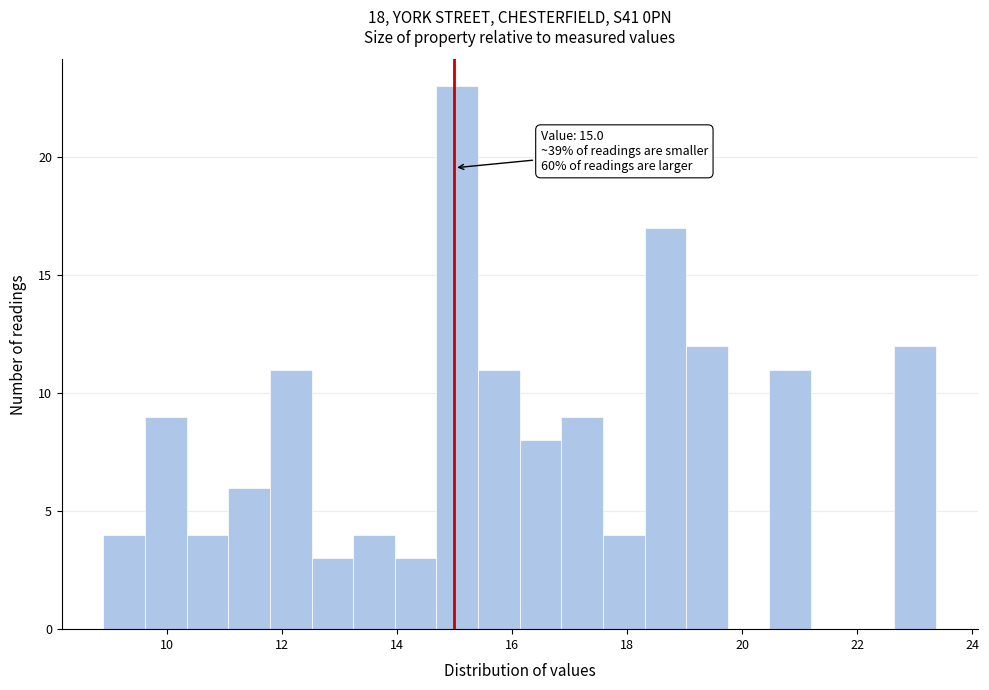

Around what value on the x-axis is the tallest bar? Give the approximate position of its centre, as read against the axis.

15.0